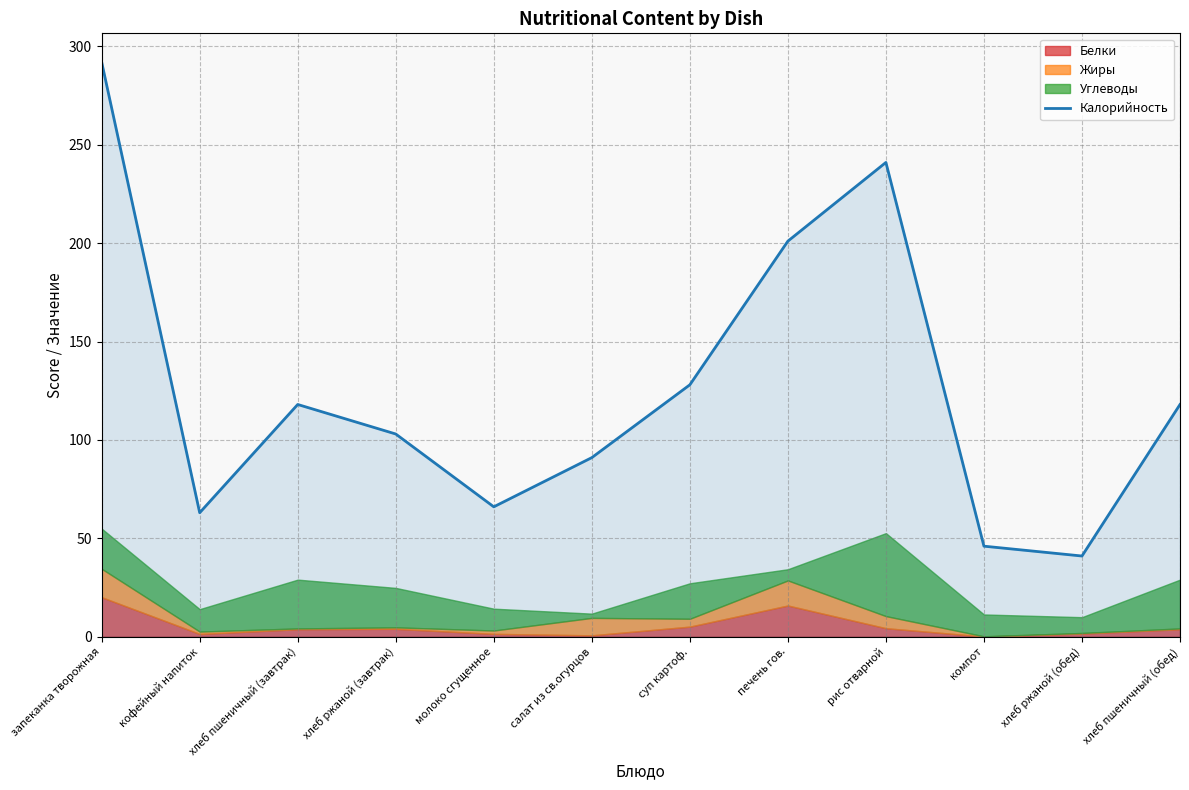

What position from the left is кофейный напиток?

2